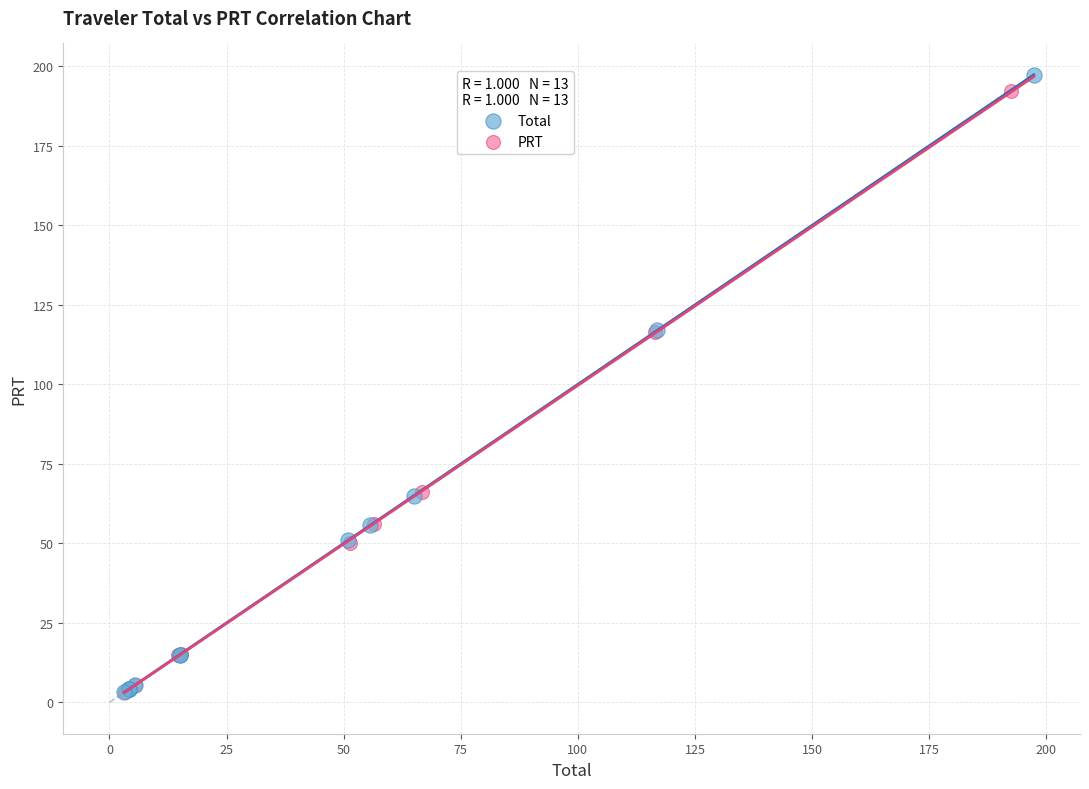

Which series has the widest spread of Y values?

Total